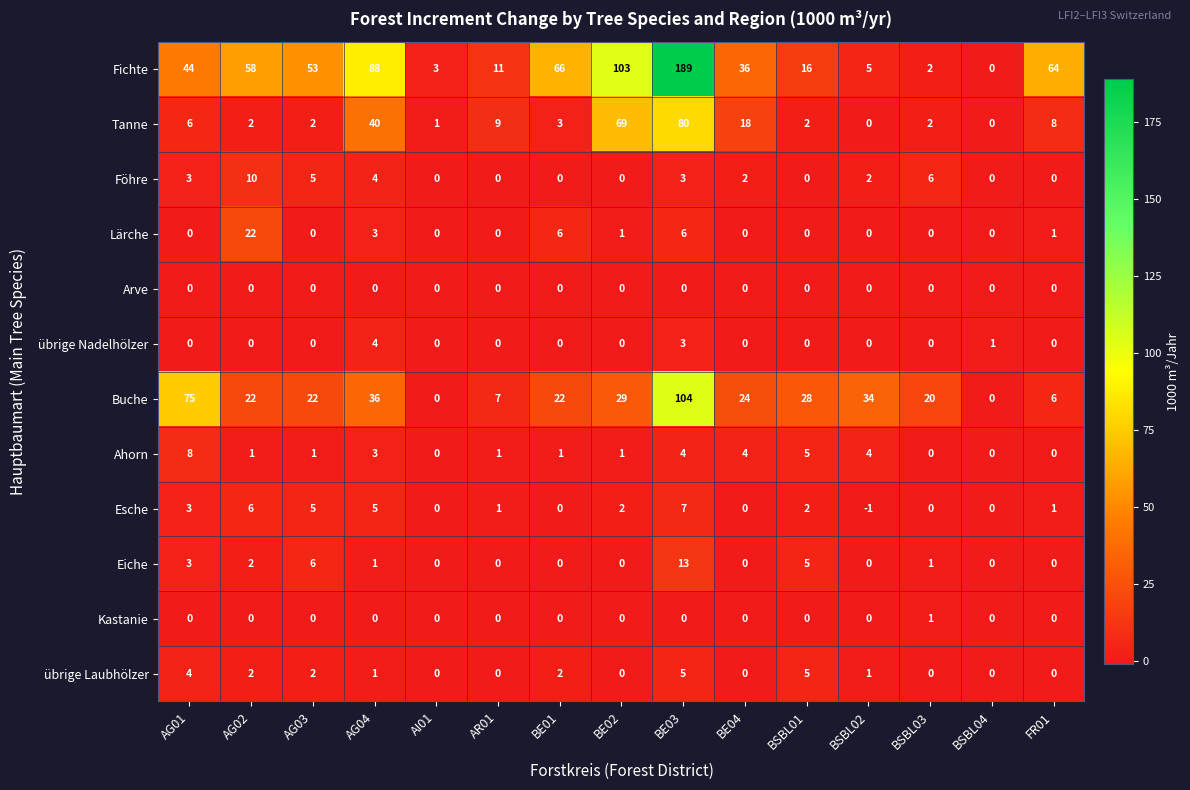

True or false: Ahorn has a value of 4 at FR01.

False